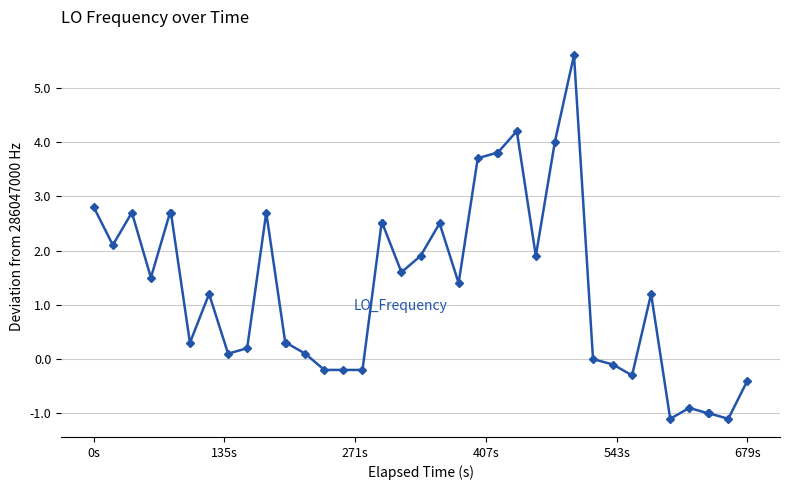

What is the difference between the second highest and minimum values?

5.3